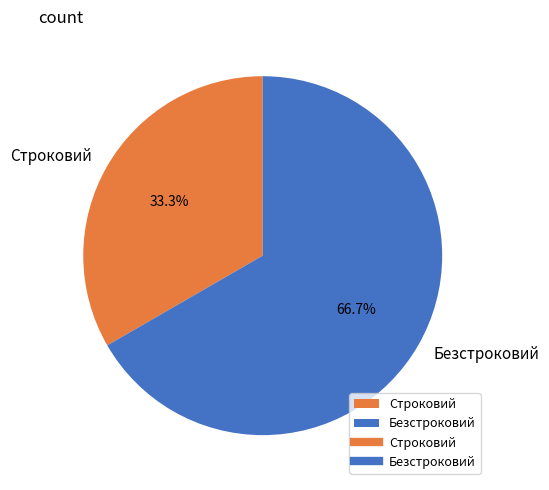

What is the largest slice in the pie chart?

Безстроковий